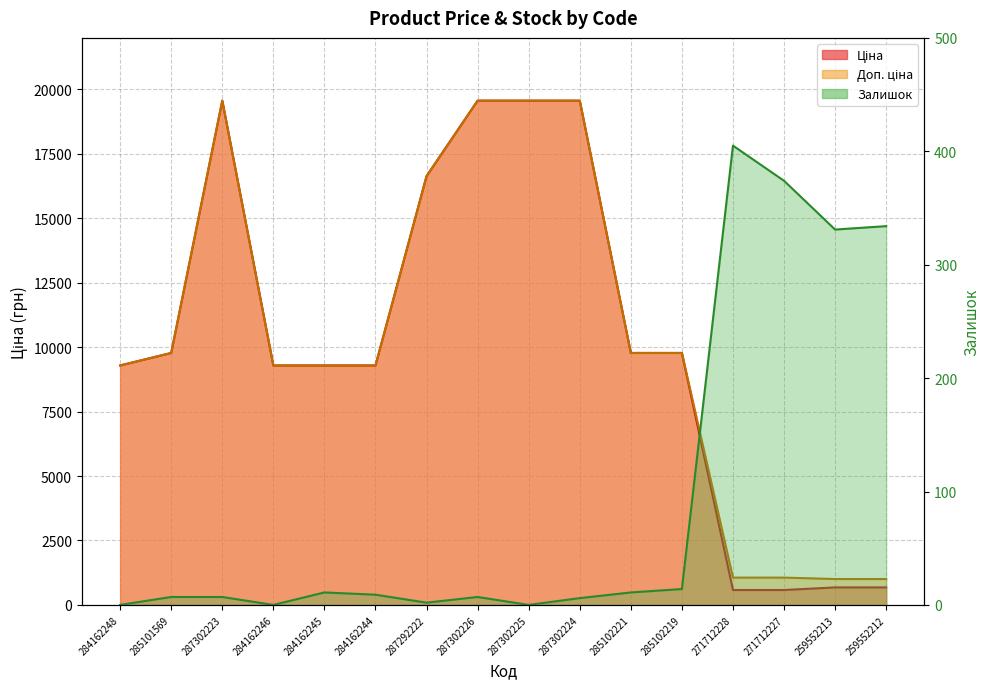

Which label corresponds to the largest value in the chart?

287302223